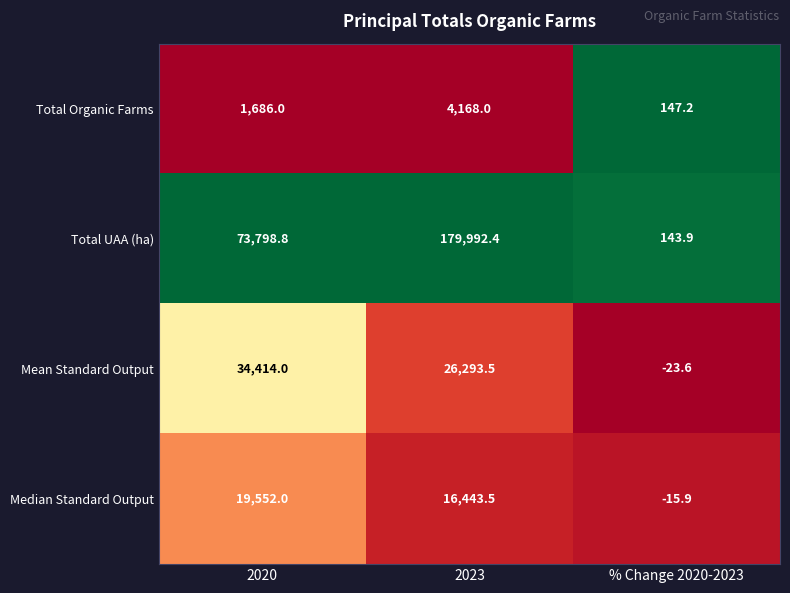

Read the Mean Standard Output value at % Change 2020-2023.

-23.6